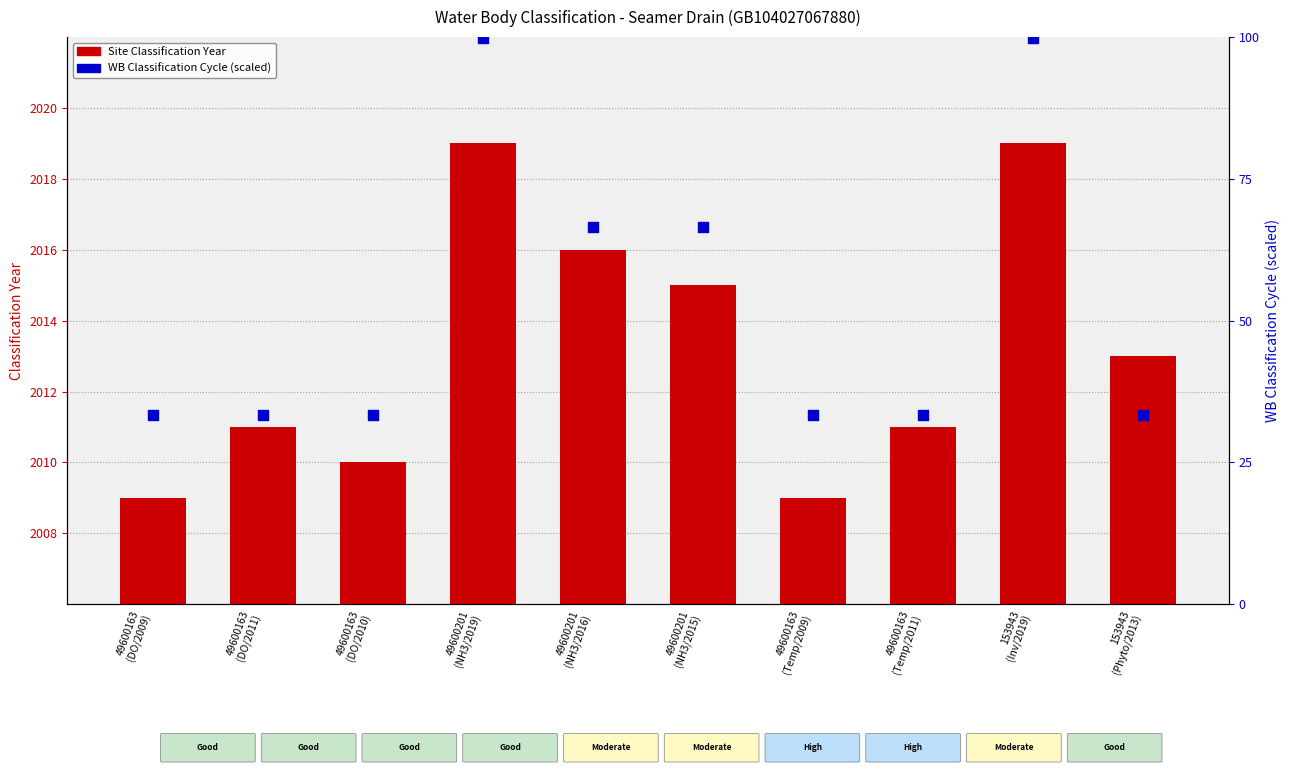

Which series contains the highest Y value?

Site Classification Year